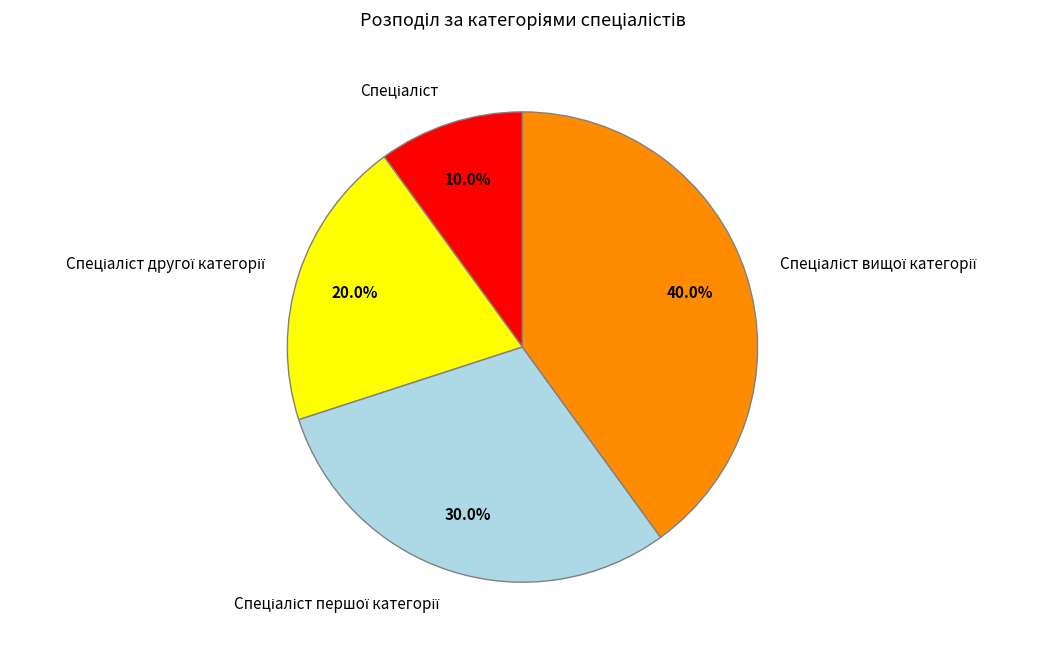

Is there any slice that represents more than half of the pie?

No